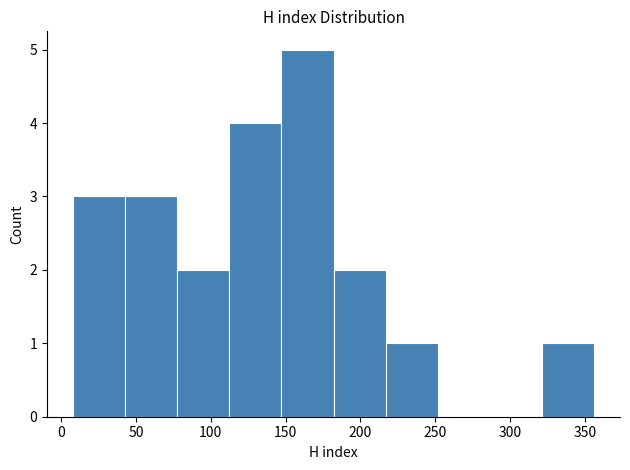

What is the height of the bar covering 320 to 355 on the x-axis? Neither the bar edges nor the heights are printed on the chart, so give them approximately, as read against the axes.

1